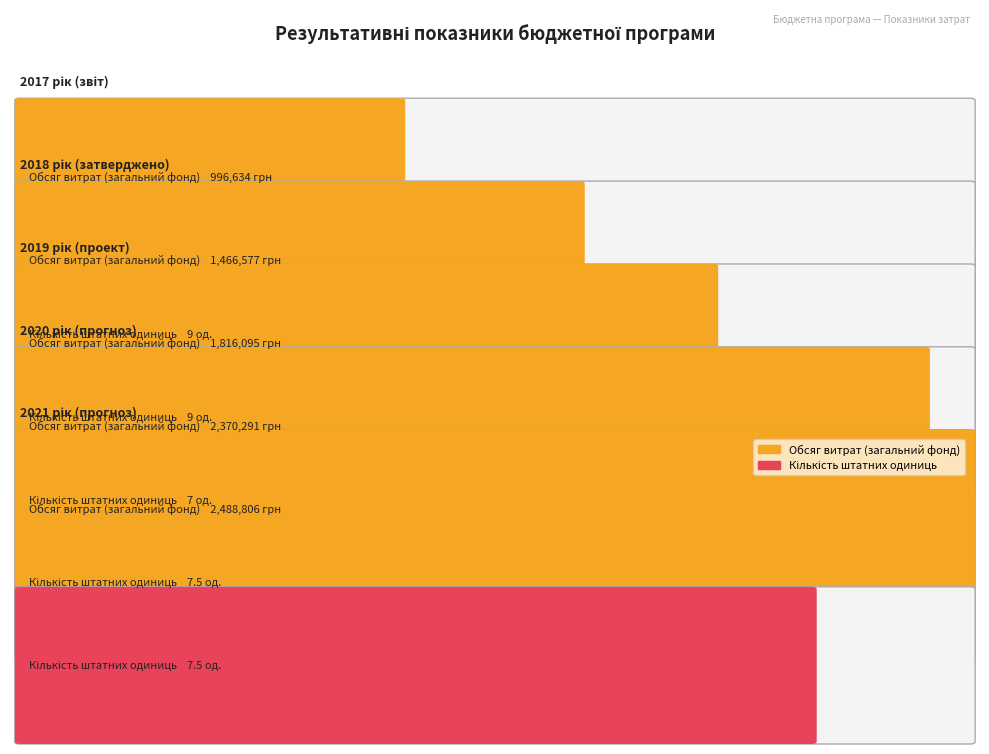

Is it true that Кількість штатних одиниць equals 16.0 at 1?

False